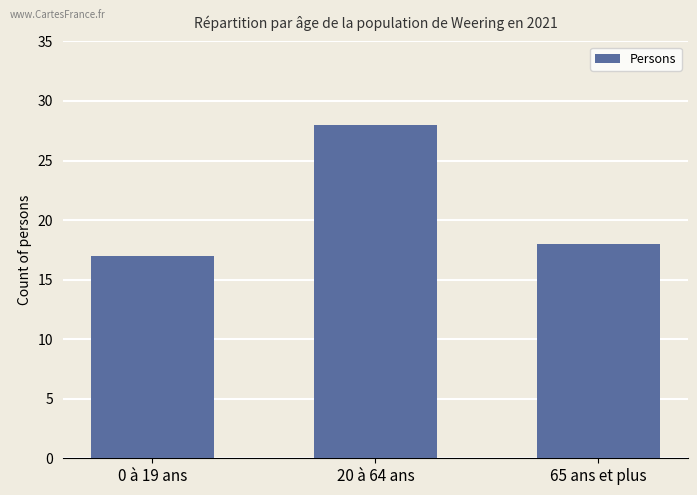

Reading right to left, what are all the values shown in this chart?

65 ans et plus=18	20 à 64 ans=28	0 à 19 ans=17